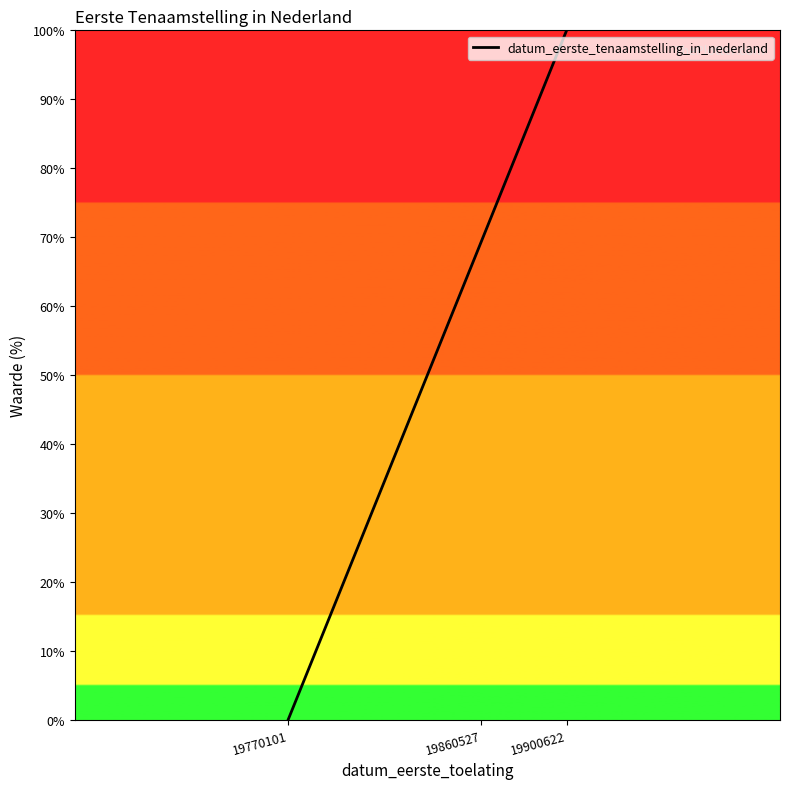

What is the difference between the maximum and minimum values?

100.0